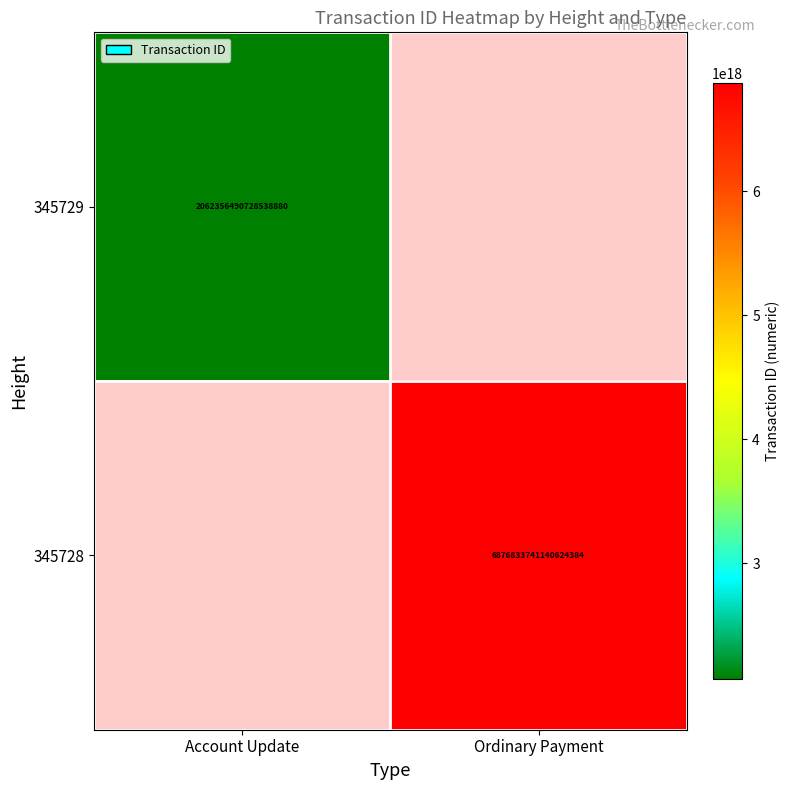

Rank the categories by 345729 value from lowest to highest.

Account Update, Ordinary Payment